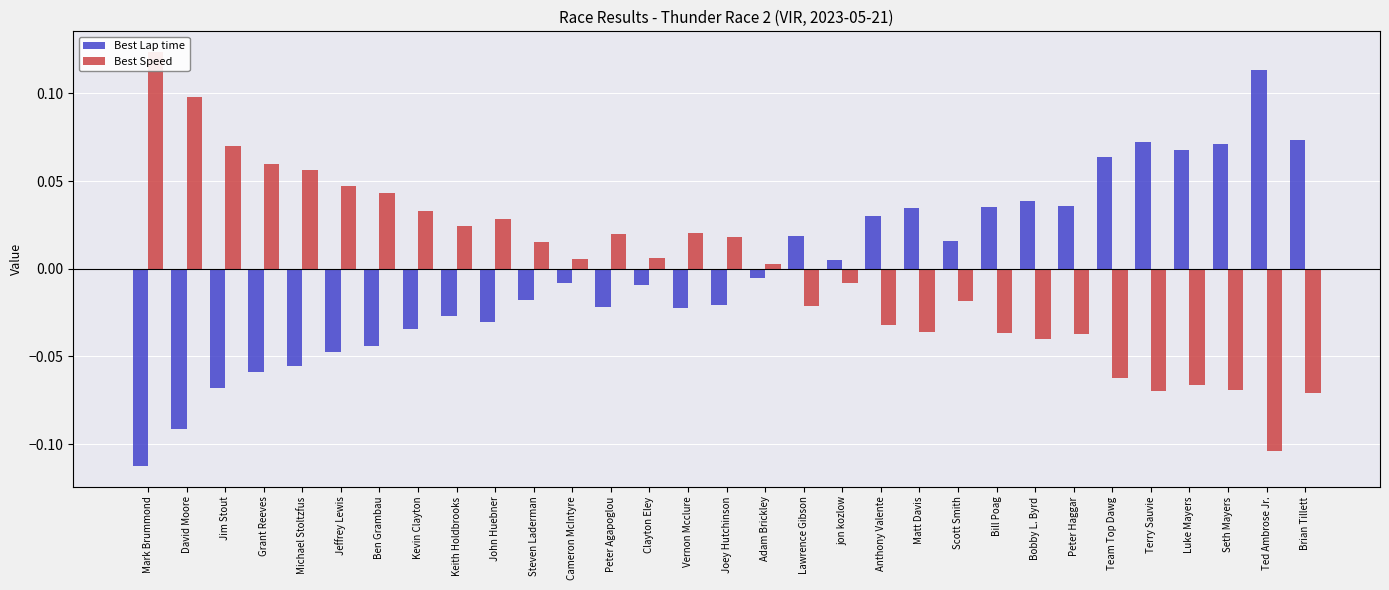

Which category has the lowest value across all series?

Mark Brummond